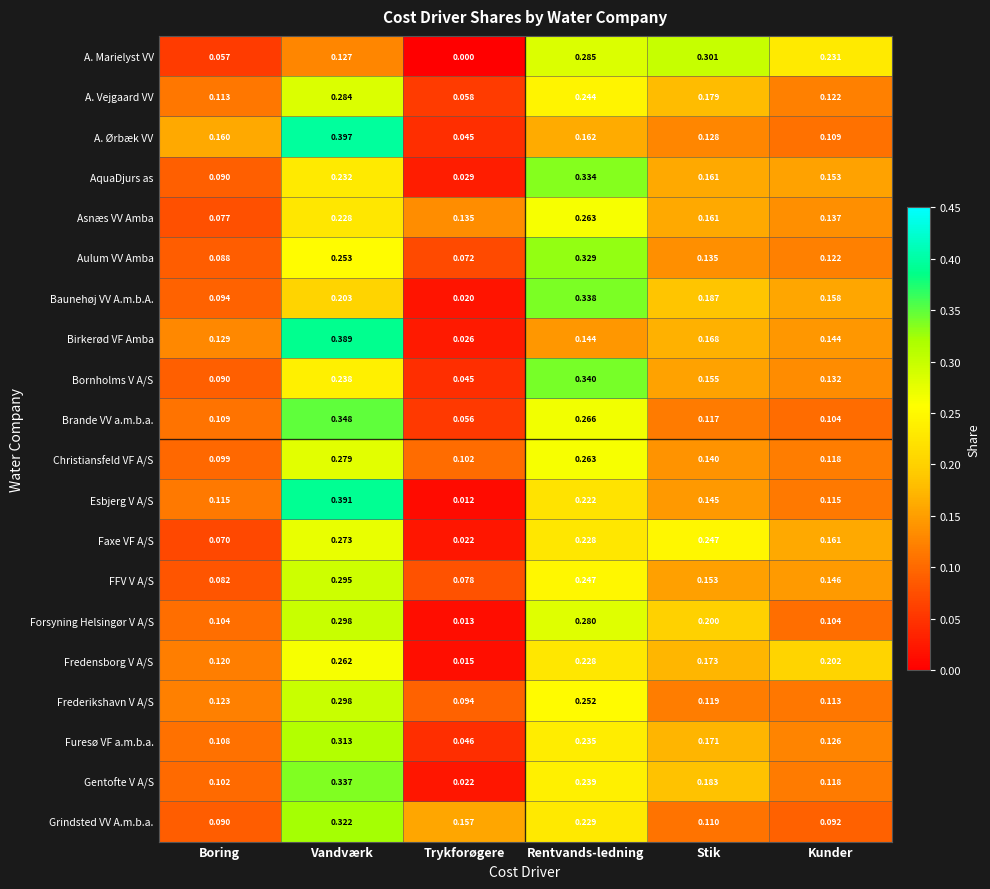

At which label is AquaDjurs as closest to 0?

Trykforøgere